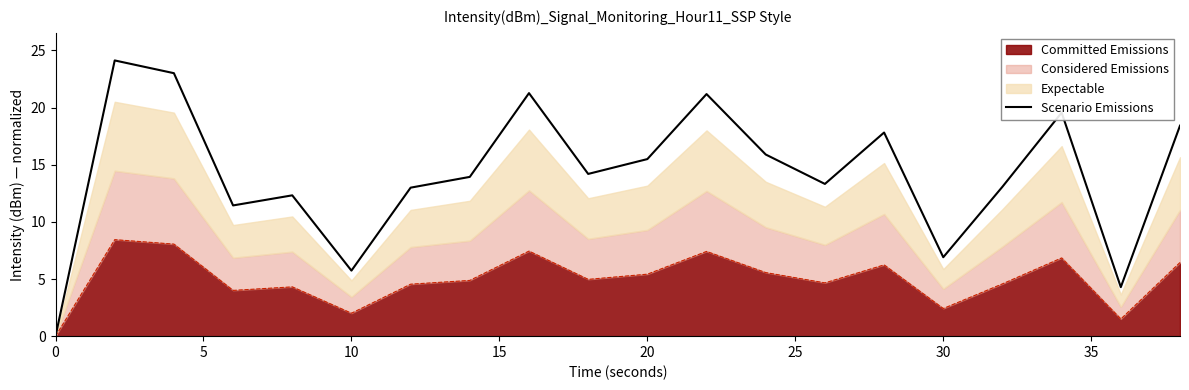

How many positive values are there?

19